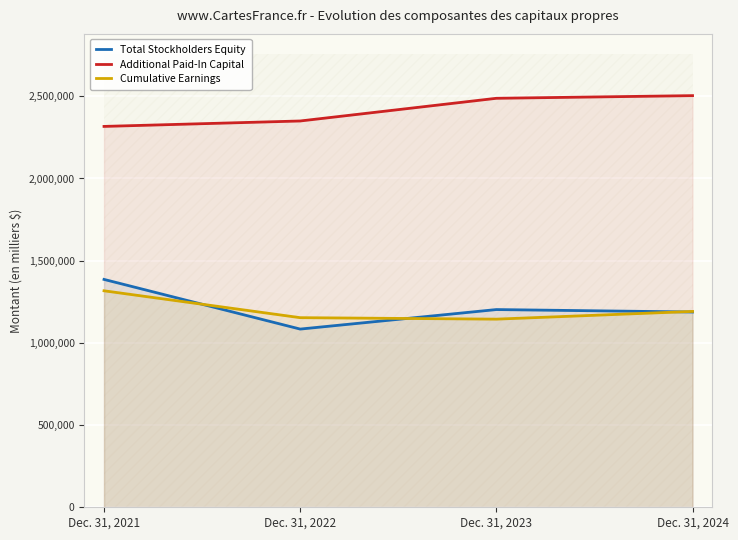

What is the difference between the Cumulative Earnings values at Dec. 31, 2022 and Dec. 31, 2021?

163520